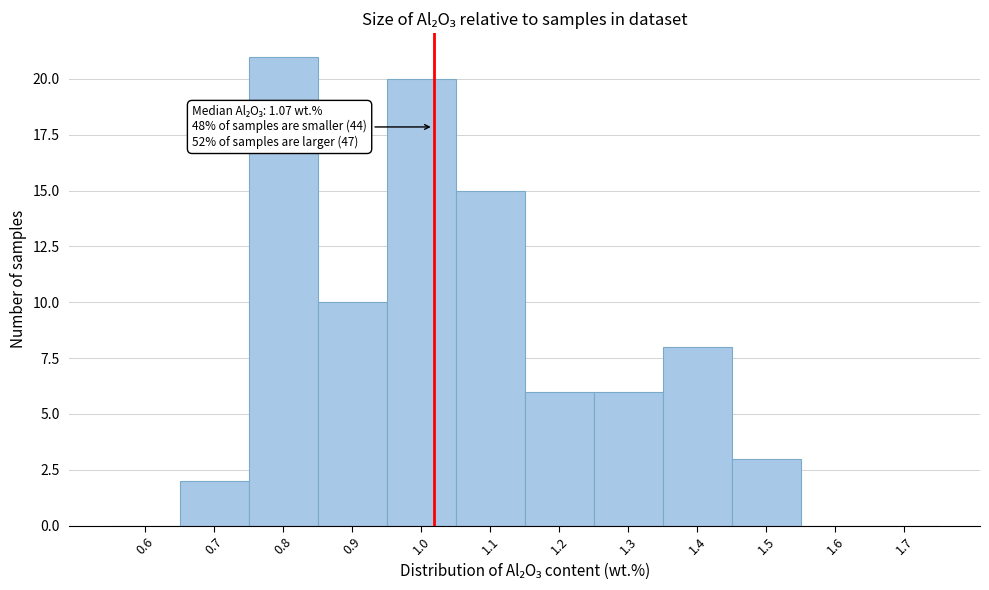

Reading left to right, extract all data points from this chart.

0.6=0	0.7=2	0.8=21	0.9=10	1.0=20	1.1=15	1.2=6	1.3=6	1.4=8	1.5=3	1.6=0	1.7=0